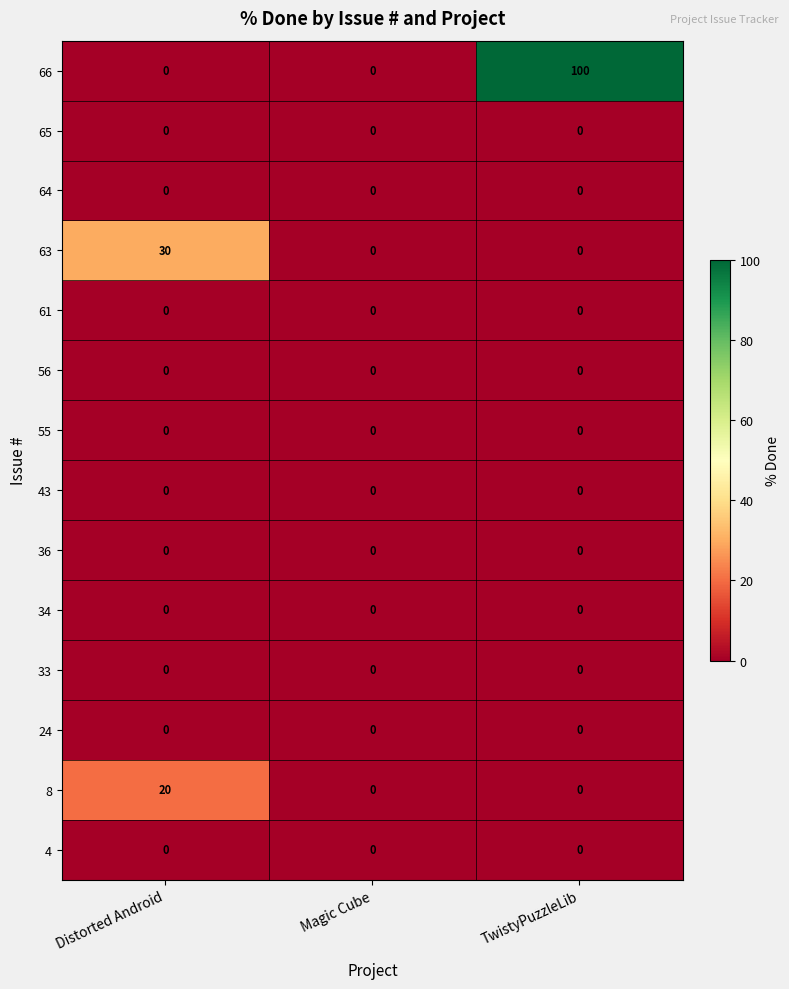

At how many categories does at least one series exceed 25?

2